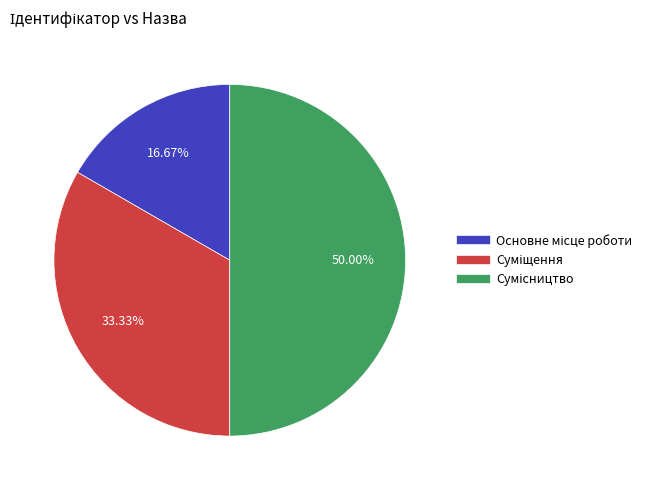

What percentage is the Основне місце роботи slice, to the nearest percent?

17%